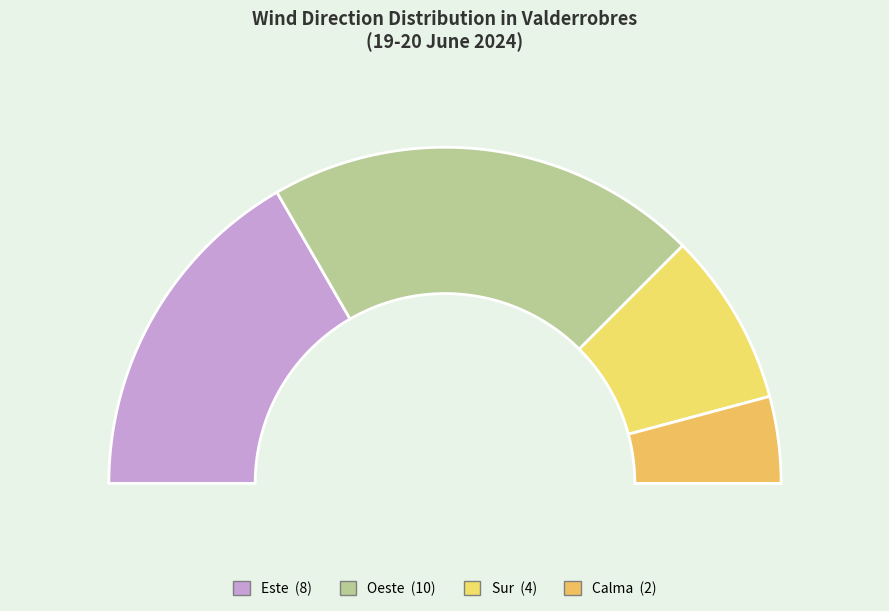

How many slices are in this pie chart?

4